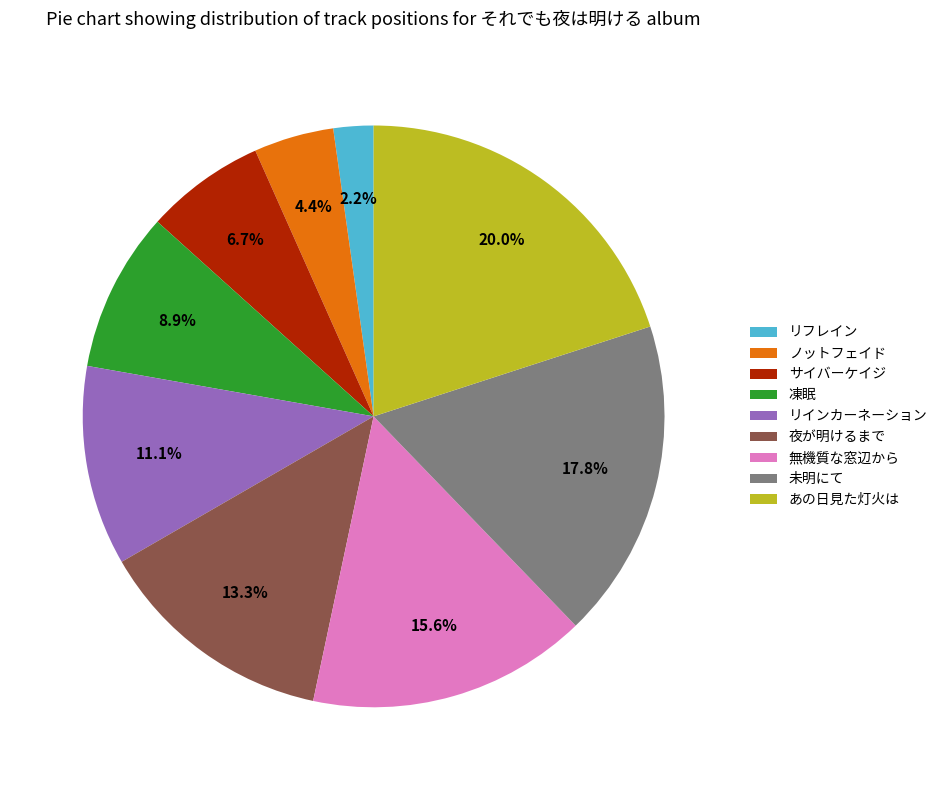

Rank the categories by value from highest to lowest.

あの日見た灯火は, 未明にて, 無機質な窓辺から, 夜が明けるまで, リインカーネーション, 凍眠, サイバーケイジ, ノットフェイド, リフレイン